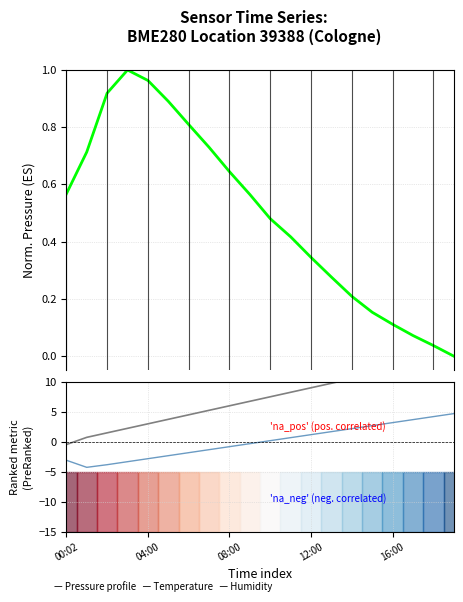

Does the chart display data point markers on the line(s)?

No